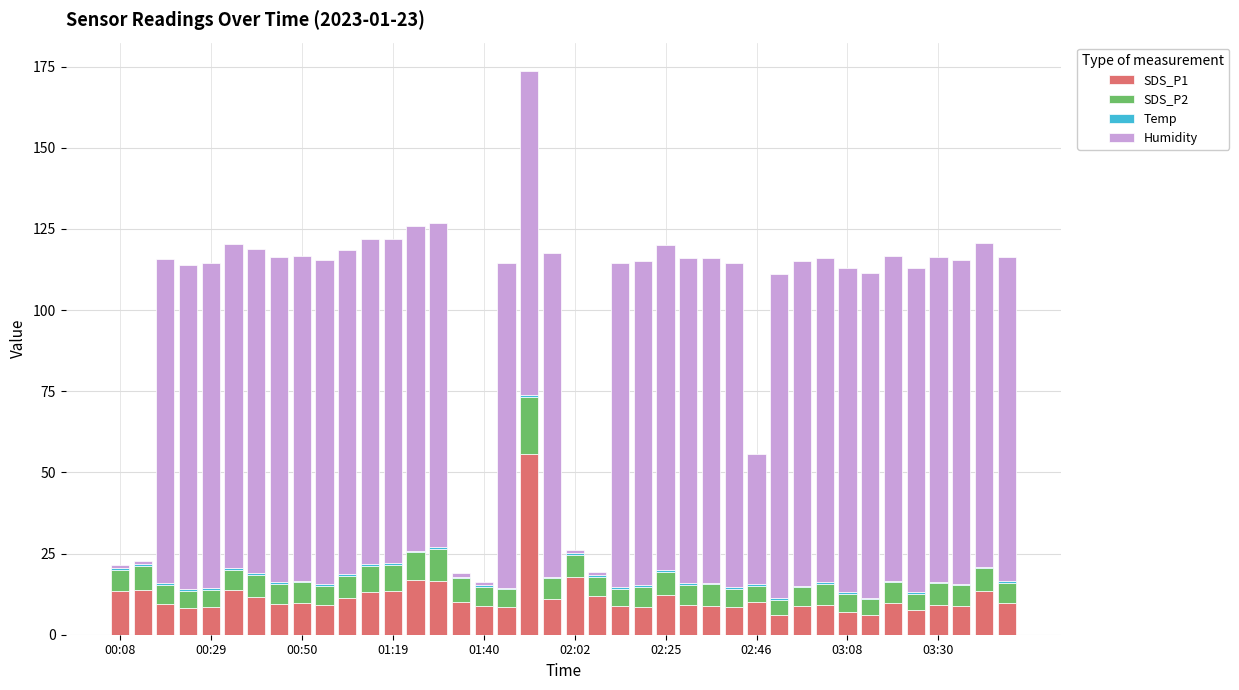

At how many categories does at least one series exceed 83?

33